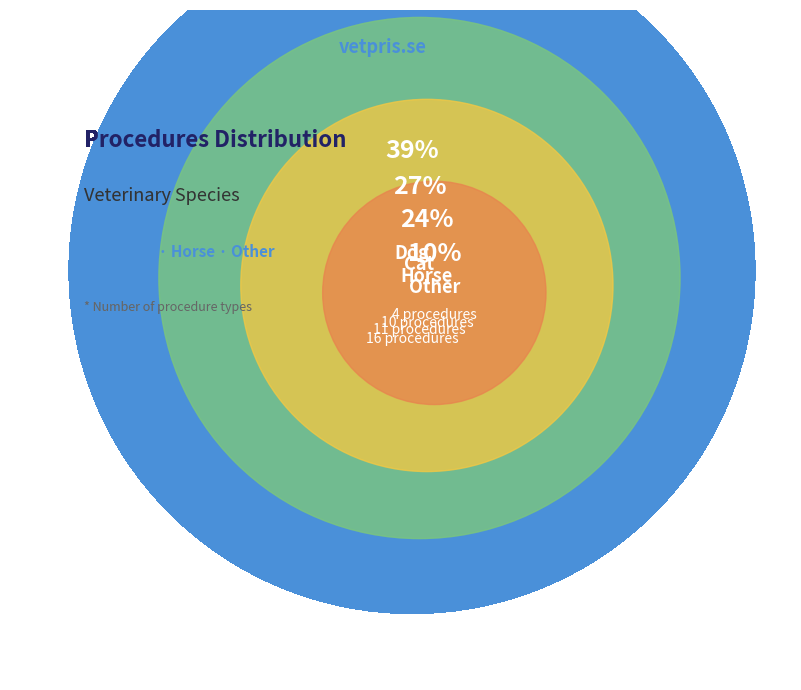

Rank the categories by value from lowest to highest.

Other, Horse, Cat, Dog